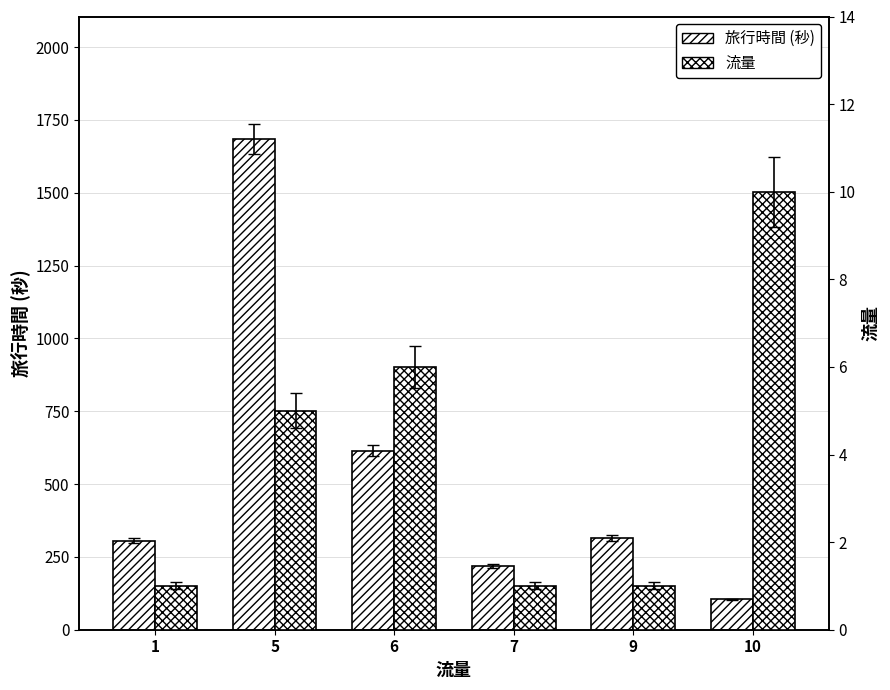

What are all the series names shown in the legend?

旅行時間 (秒), 流量